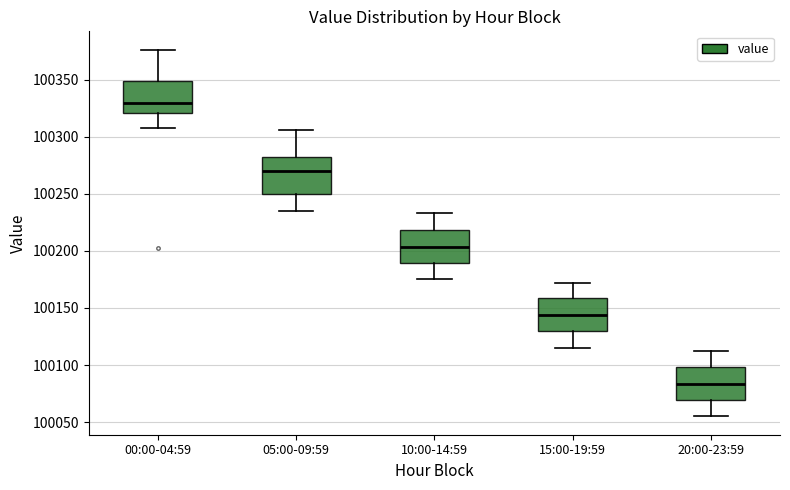

Where does the upper whisker of the box for 20:00-23:59 end on the y-axis? The values are not printed on the chart, so give them approximately, as read against the axis.

100110